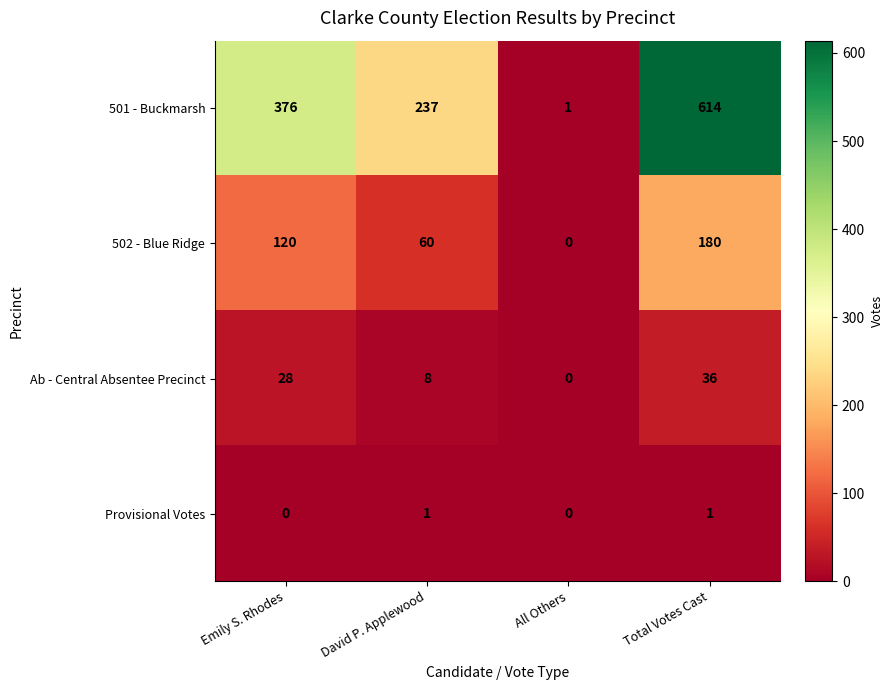

Read the Ab - Central Absentee Precinct value at Total Votes Cast.

36